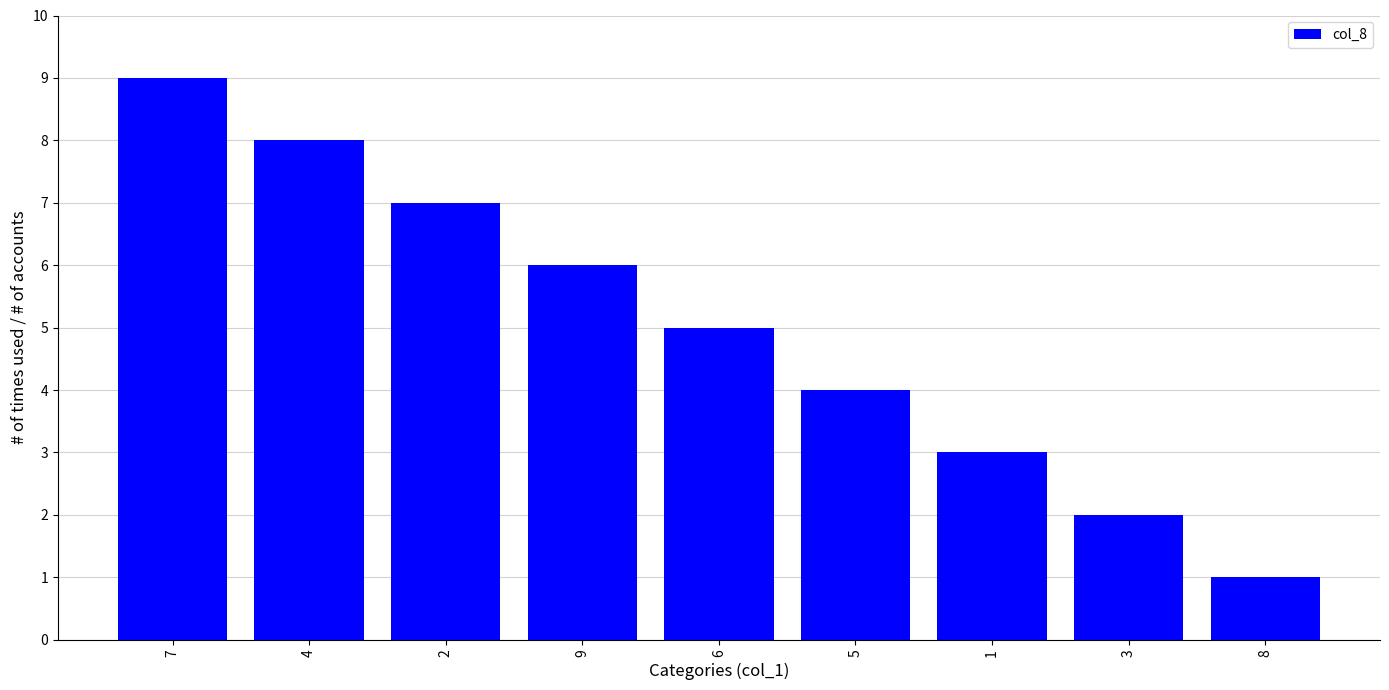

What is the change in value from 9 to 3?

-4